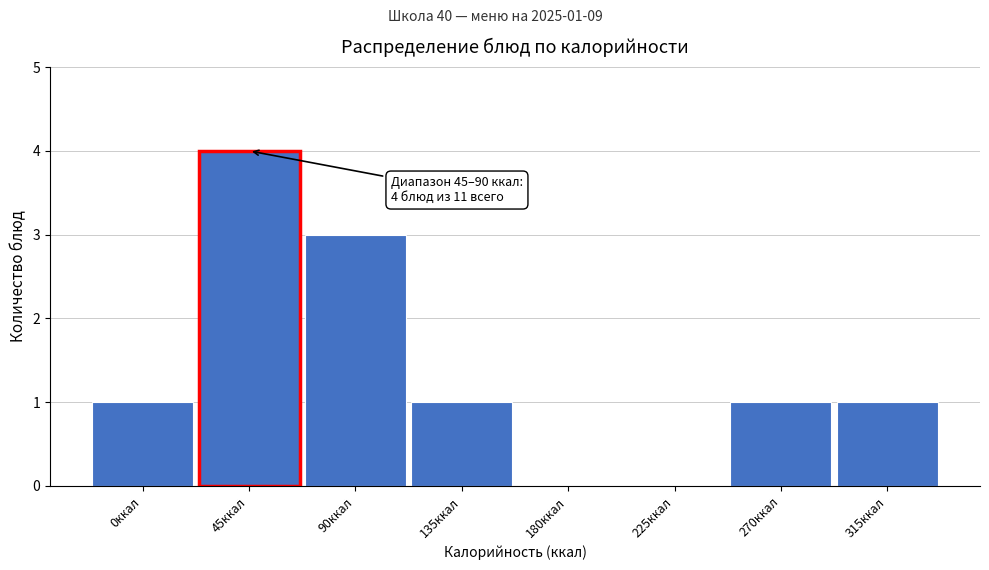

Reading left to right, transcribe all the data shown in this chart.

0ккал=1	45ккал=4	90ккал=3	135ккал=1	180ккал=0	225ккал=0	270ккал=1	315ккал=1